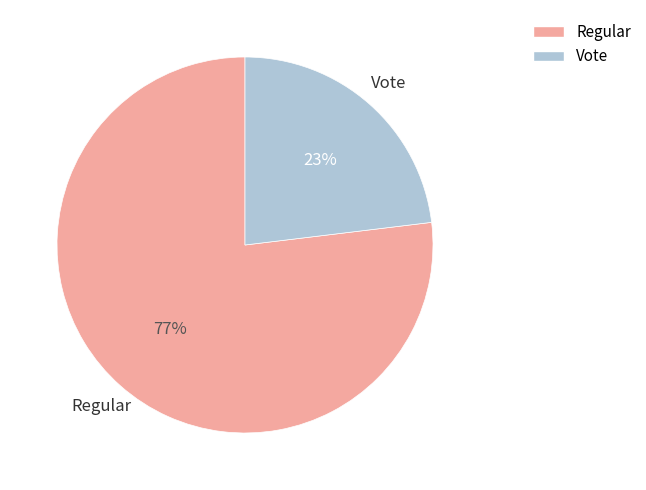

To the nearest percent, what percentage of the pie is Regular?

77%